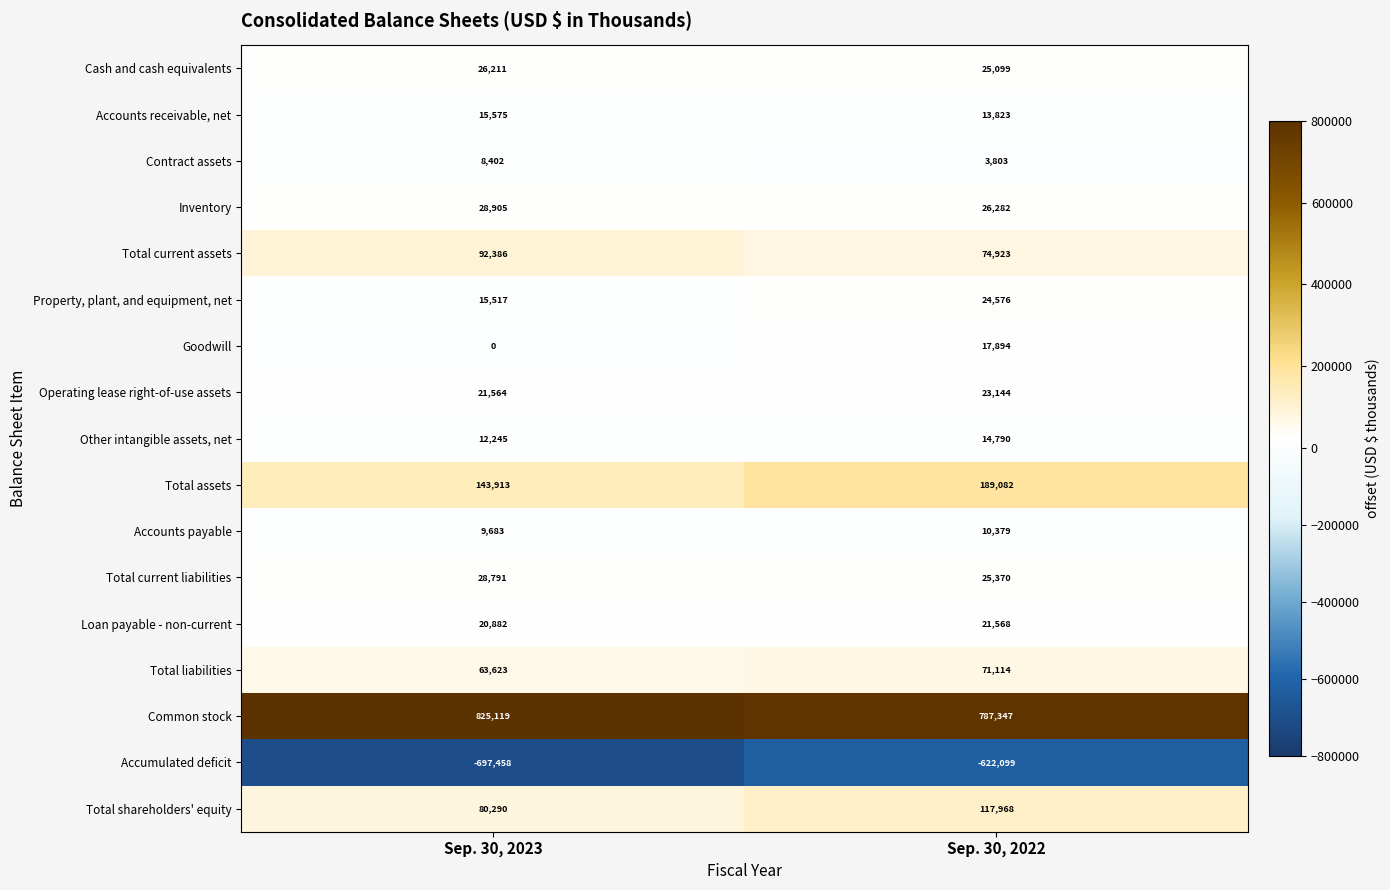

Which series changed the most between Sep. 30, 2023 and Sep. 30, 2022?

Accumulated deficit